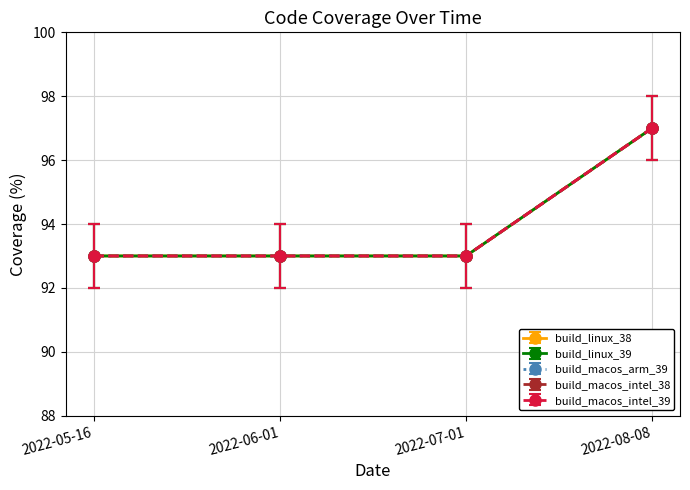

Which series has the widest spread of values?

build_linux_38